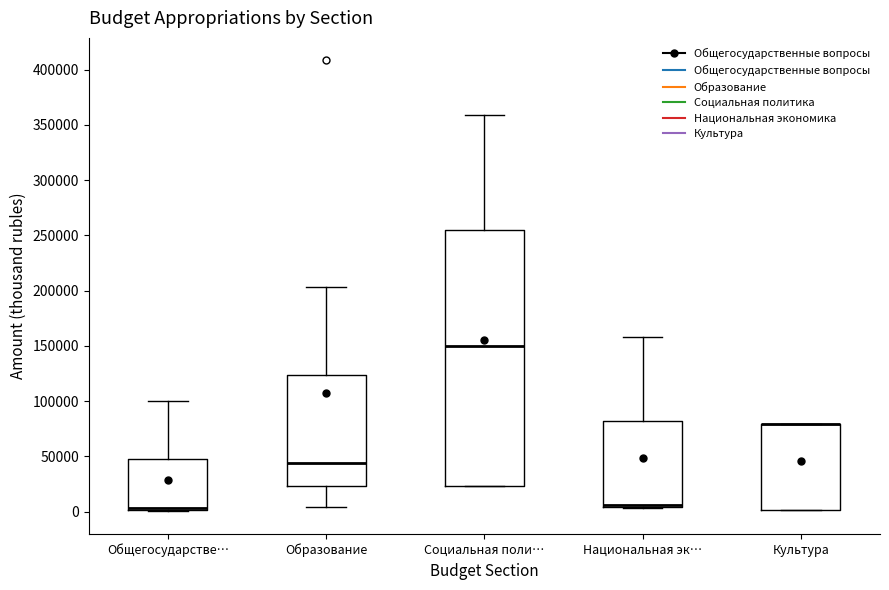

Where is the upper edge of the box for Национальная эк… on the y-axis? The values are not printed on the chart, so give them approximately, as read against the axis.

80000